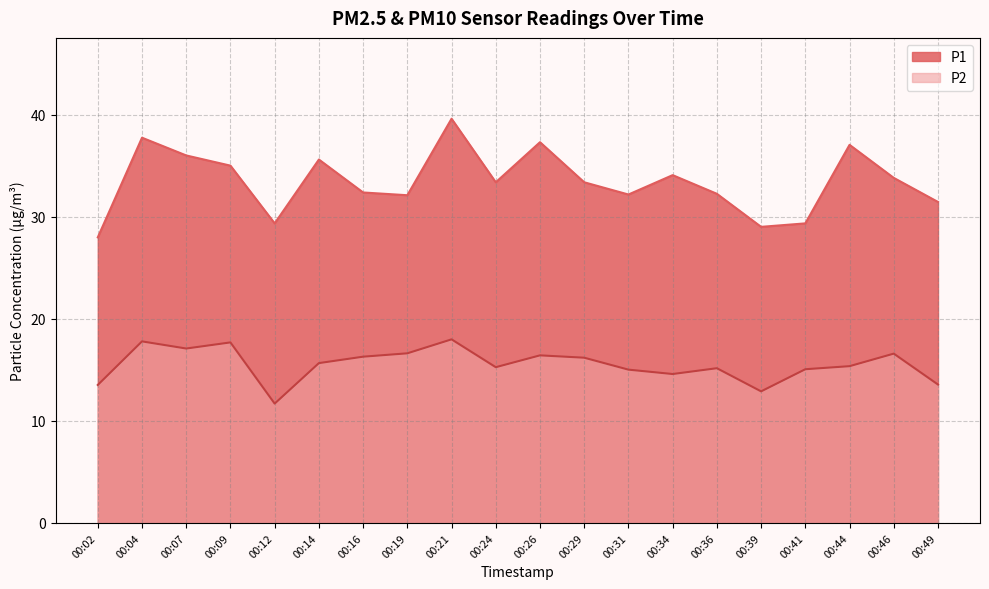

Does the chart display data point markers on the line(s)?

No